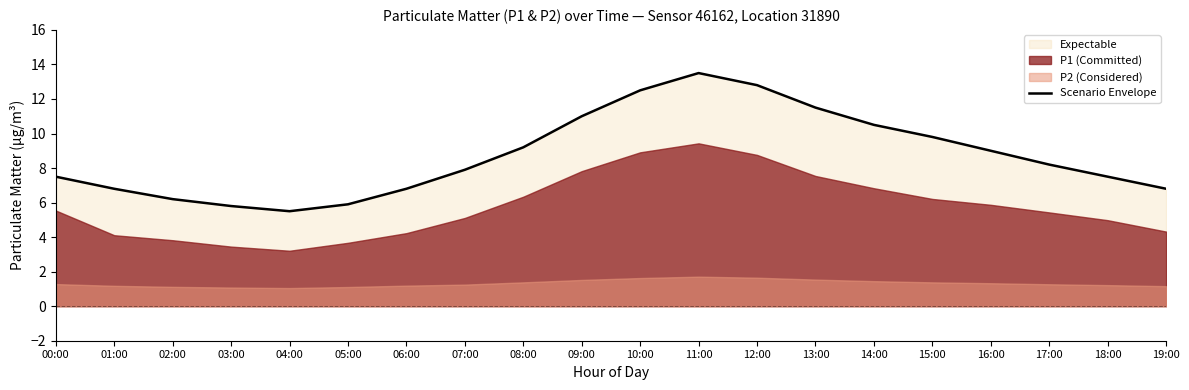

Rank the categories by value from lowest to highest.

04:00, 03:00, 05:00, 02:00, 01:00, 06:00, 19:00, 00:00, 18:00, 07:00, 17:00, 16:00, 08:00, 15:00, 14:00, 09:00, 13:00, 10:00, 12:00, 11:00